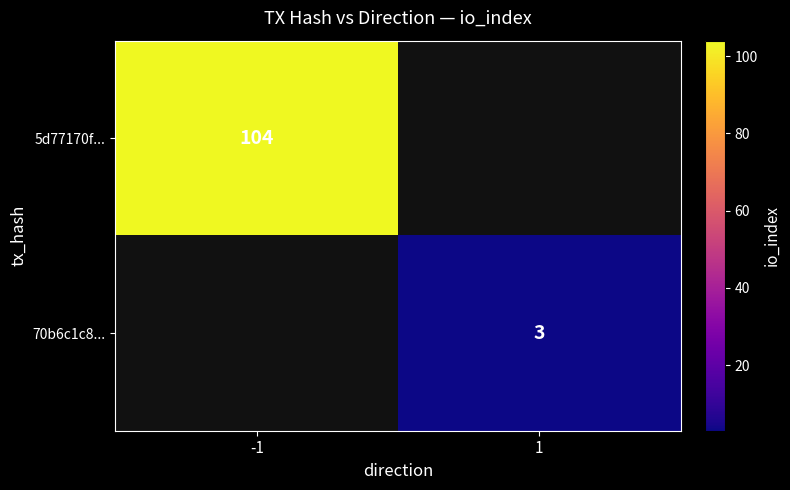

The 5d77170f... series shows 104 at -1. True or false?

True